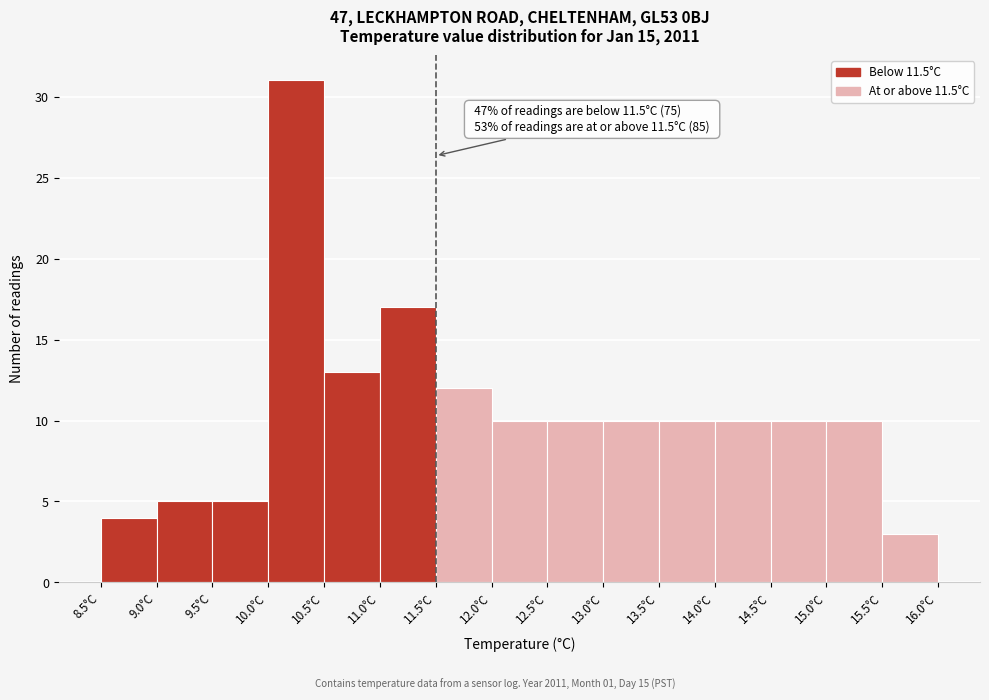

Which range on the x-axis has the tallest bar?

10.0 to 10.5